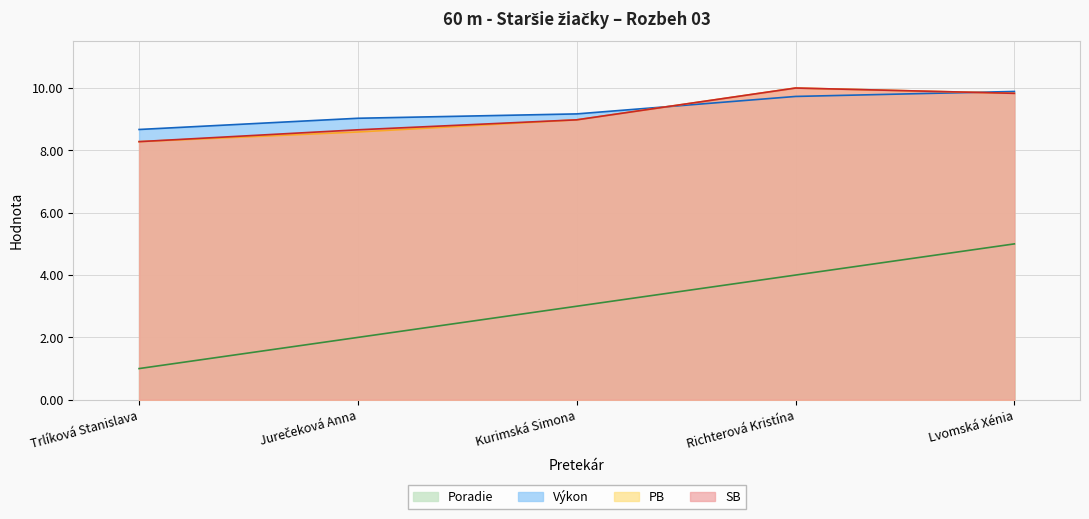

At which category does PB reach its first local peak?

Richterová Kristína